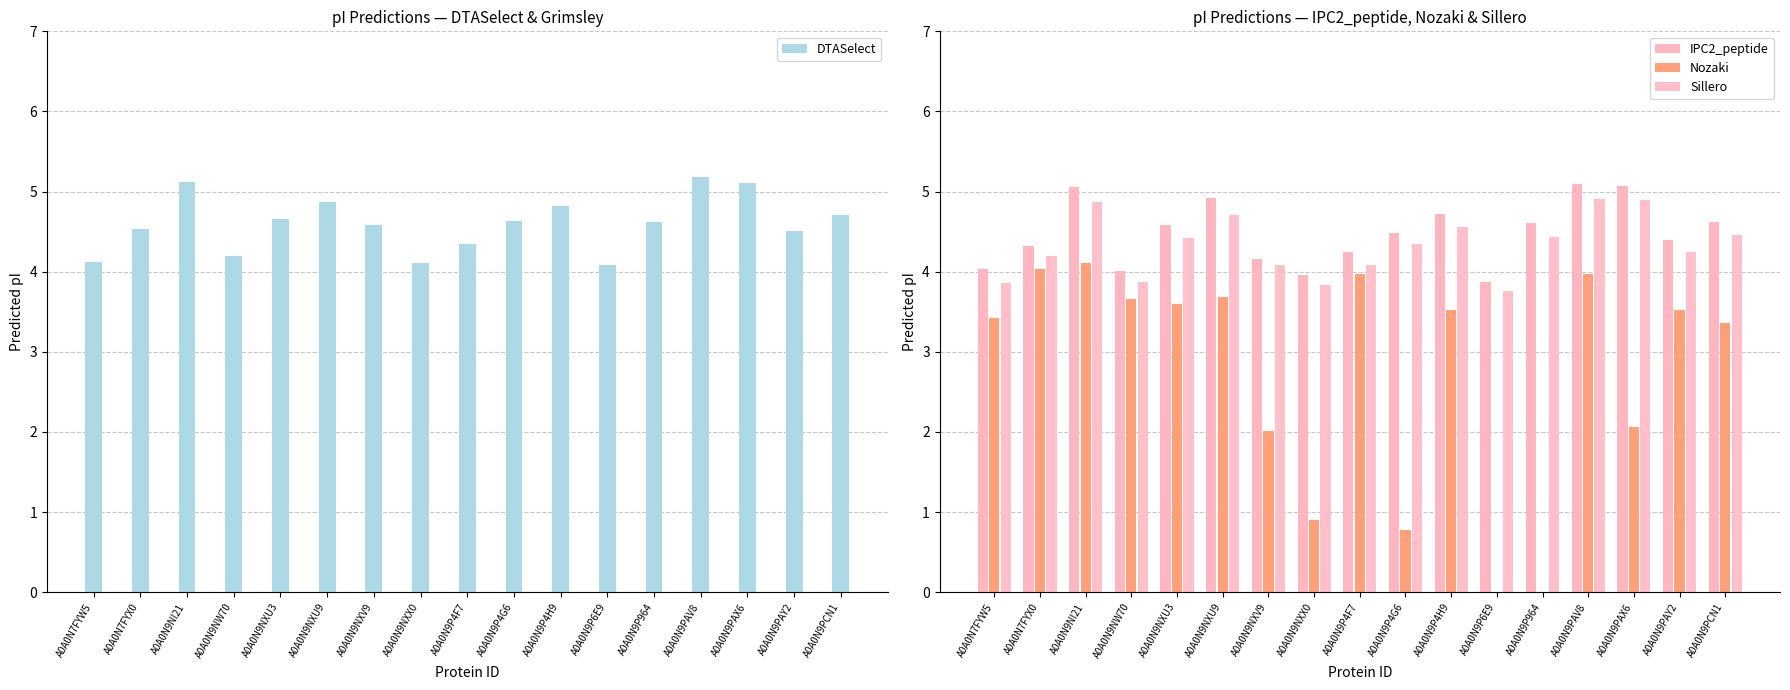

What is the total value across all series at A0A0N9NXU9?

18.2